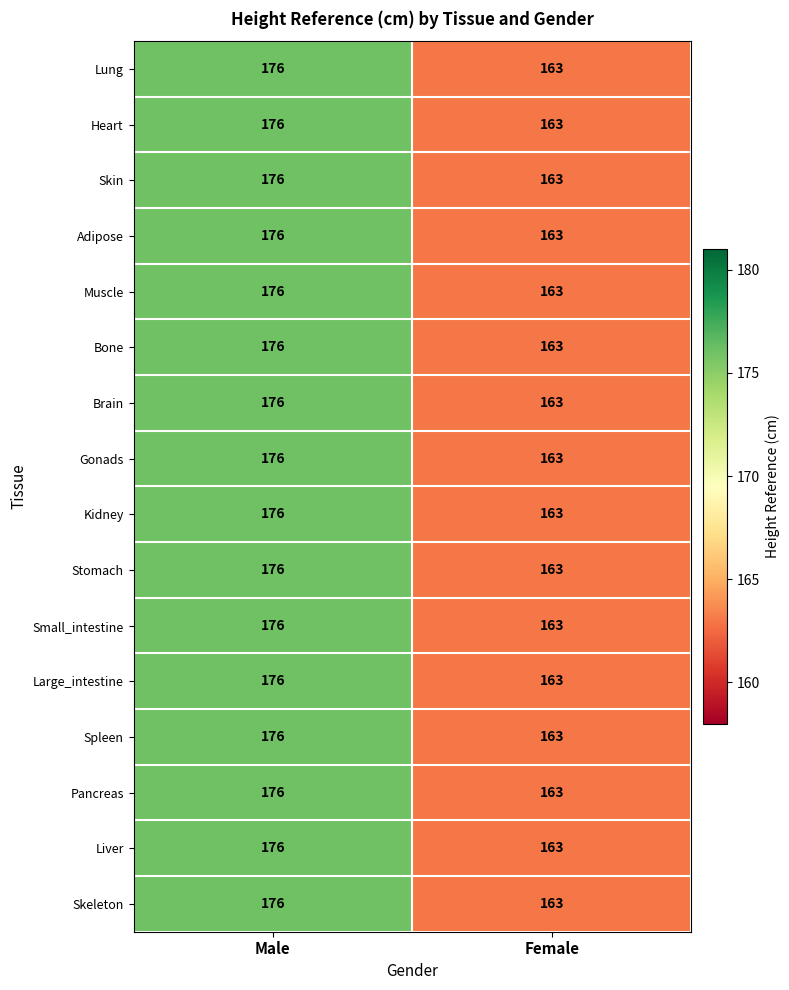

How many categories are shown in the chart?

2